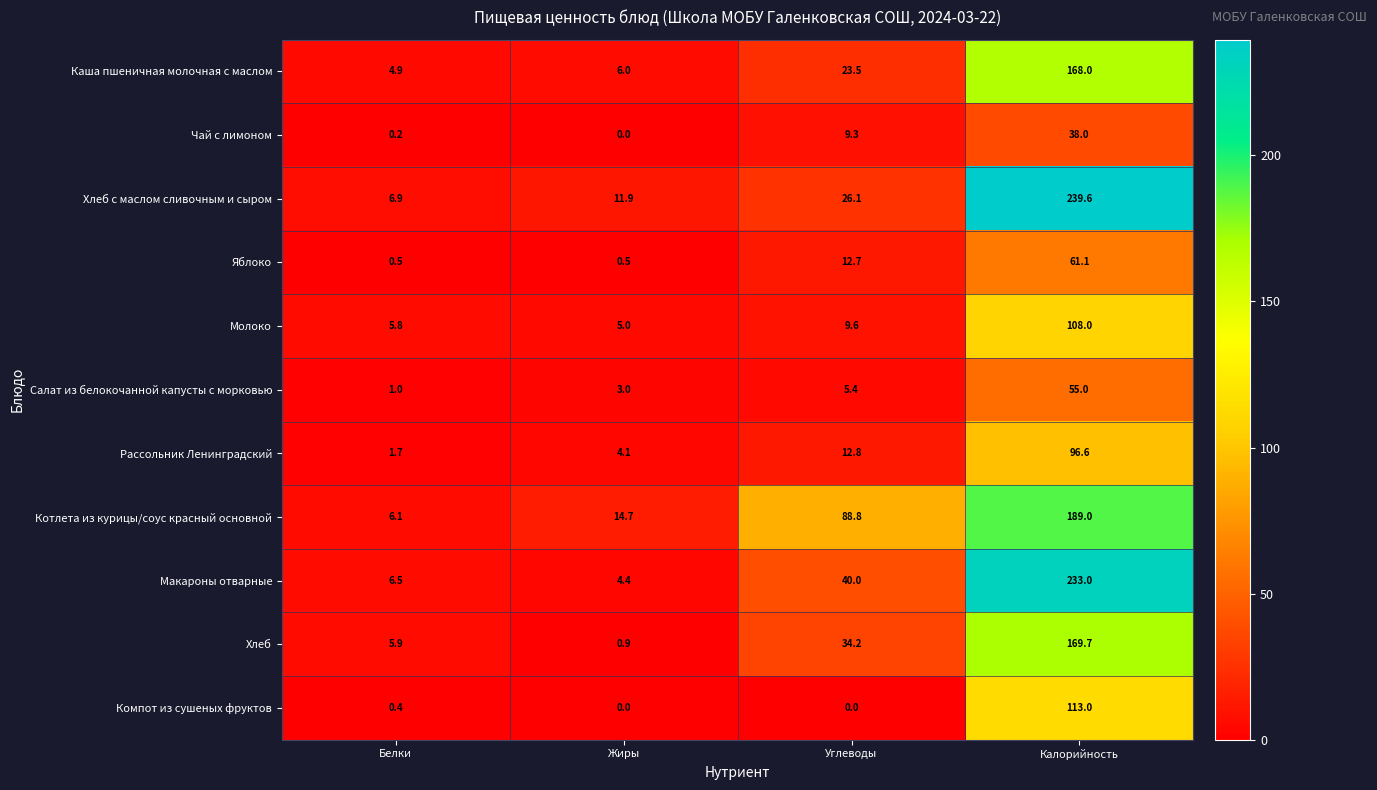

Rank the categories by Молоко value from highest to lowest.

Калорийность, Углеводы, Белки, Жиры